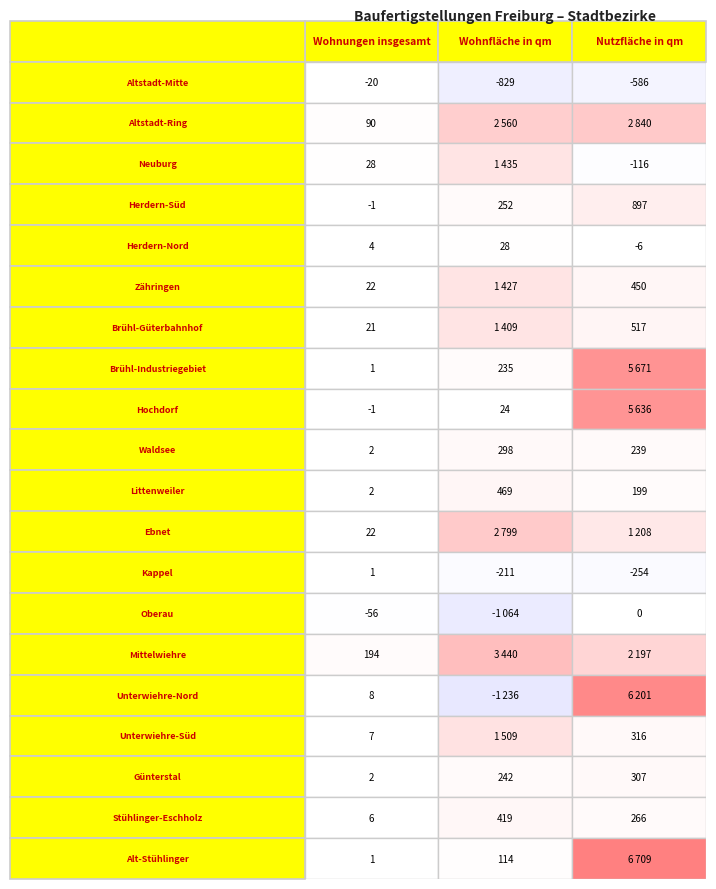

Which series has the widest spread of values?

Unterwiehre-Nord